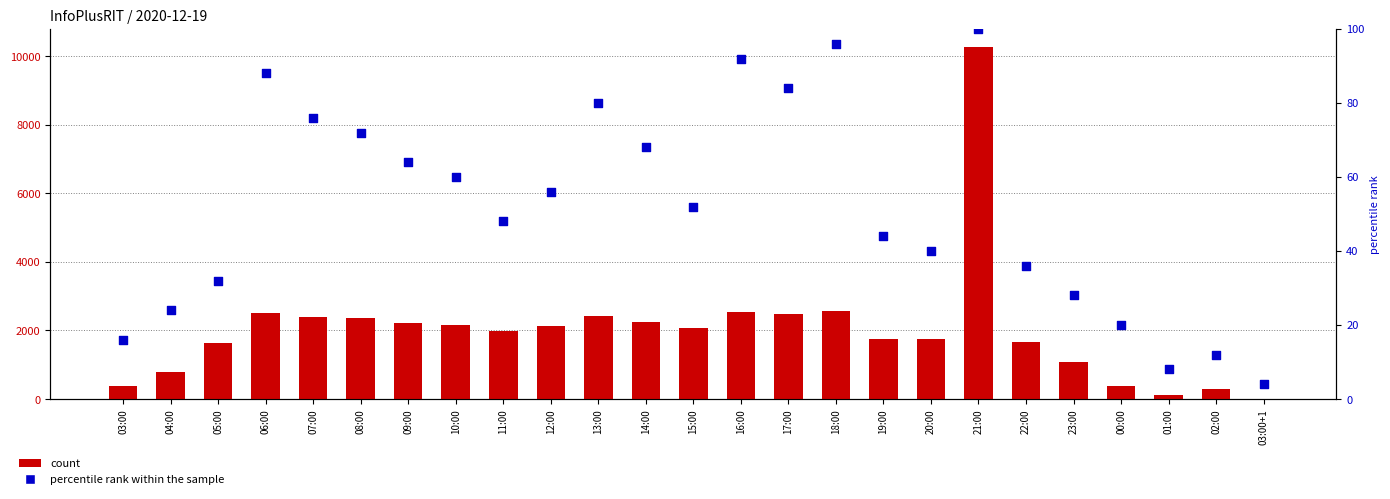

Which series contains the lowest Y value?

count